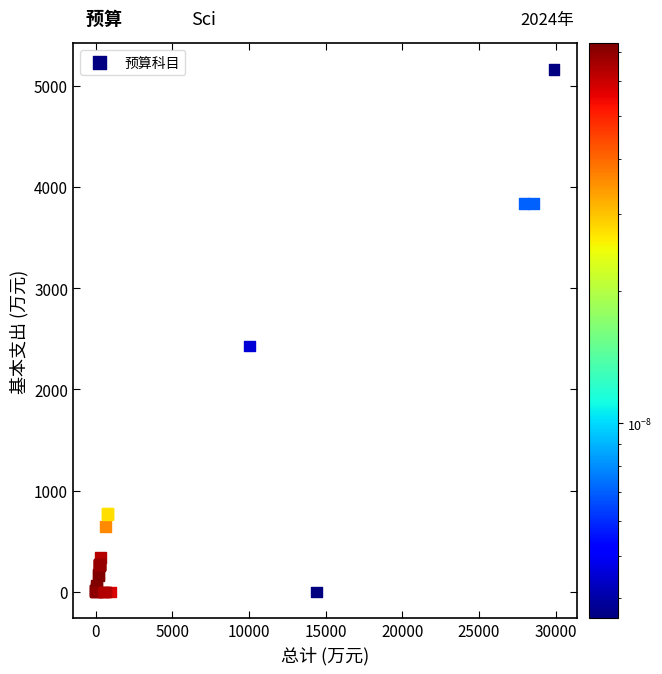

What Y value in the scatter plot is closest to 2580?

2429.3